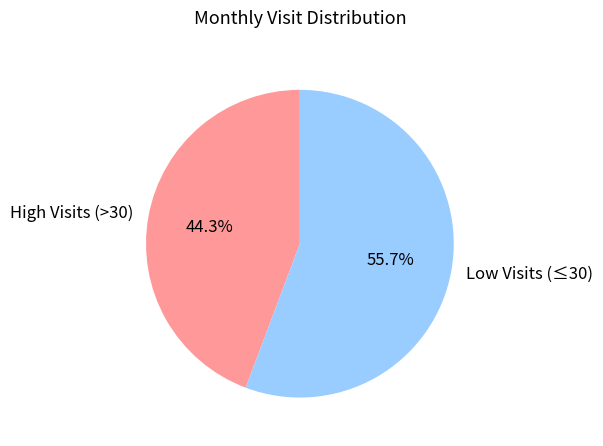

Rank the categories by value from highest to lowest.

Low Visits (≤30), High Visits (>30)